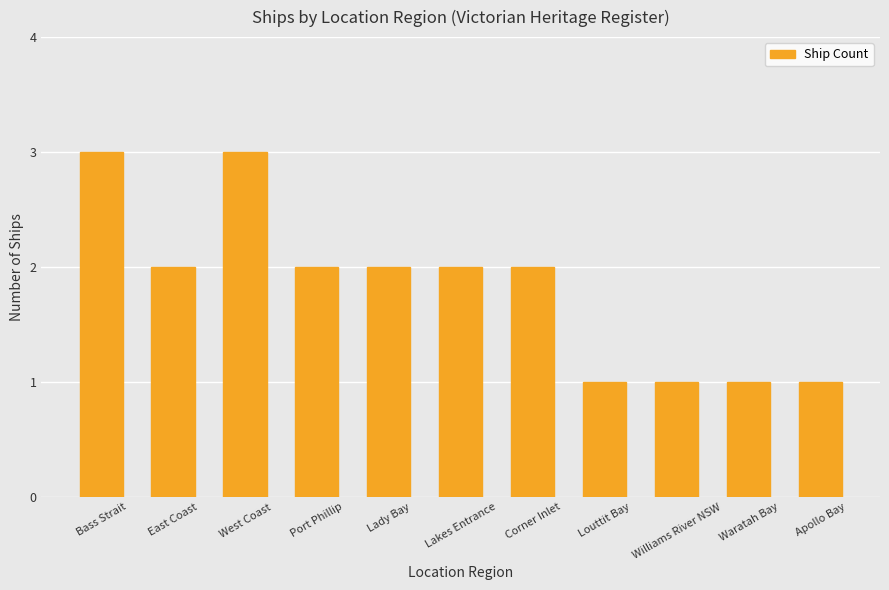

Reading right to left, transcribe all the data shown in this chart.

Apollo Bay=1	Waratah Bay=1	Williams River NSW=1	Louttit Bay=1	Corner Inlet=2	Lakes Entrance=2	Lady Bay=2	Port Phillip=2	West Coast=3	East Coast=2	Bass Strait=3